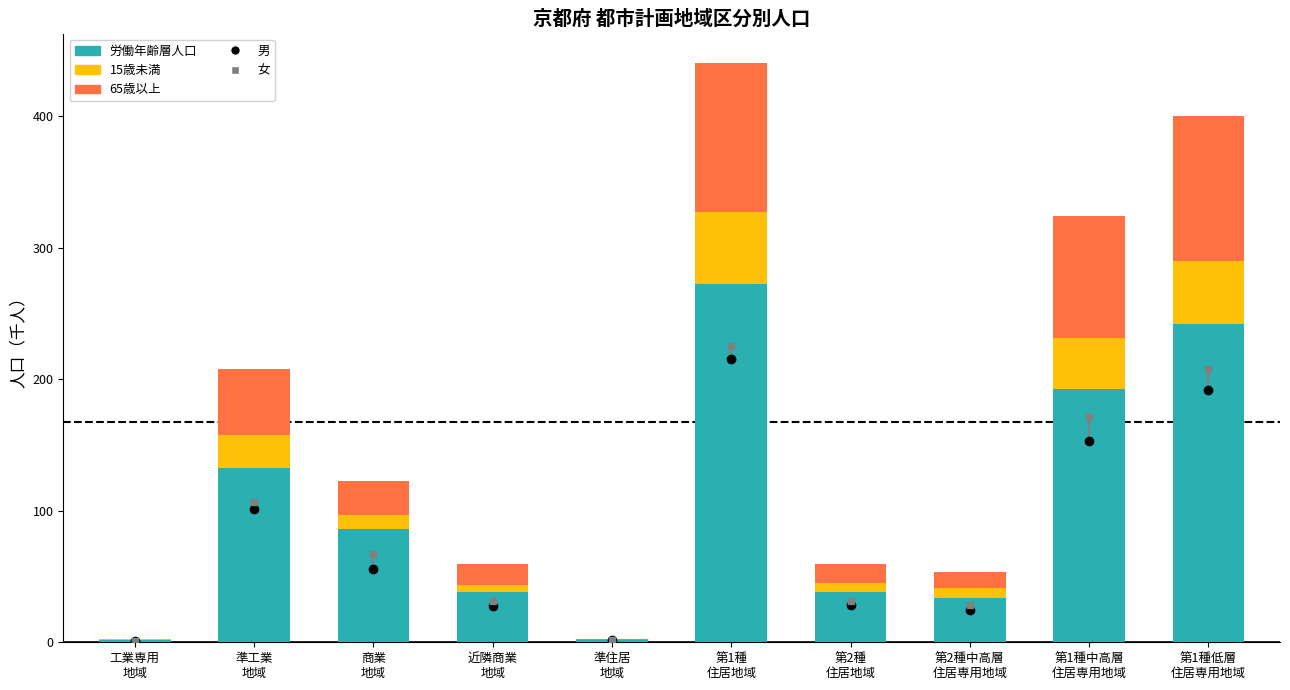

Count the number of data series in this chart.

3